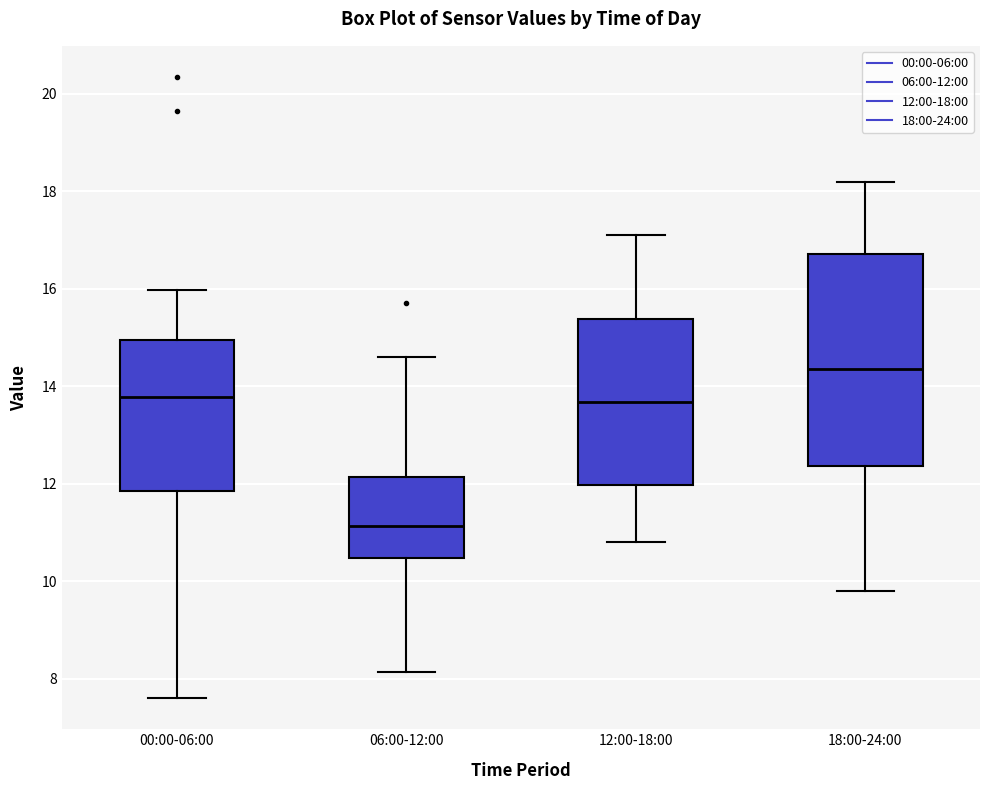

Reading left to right, read every box against the y-axis: the position of its median line, the range the box covers, and the ends of its whiskers. The values are not printed on the chart, so give them approximately, as read against the axis.

00:00-06:00: median 13.8, box 11.8 to 15.0, whiskers 7.6 to 16.0
06:00-12:00: median 11.2, box 10.4 to 12.2, whiskers 8.2 to 14.6
12:00-18:00: median 13.6, box 12.0 to 15.4, whiskers 10.8 to 17.2
18:00-24:00: median 14.4, box 12.4 to 16.8, whiskers 9.8 to 18.2